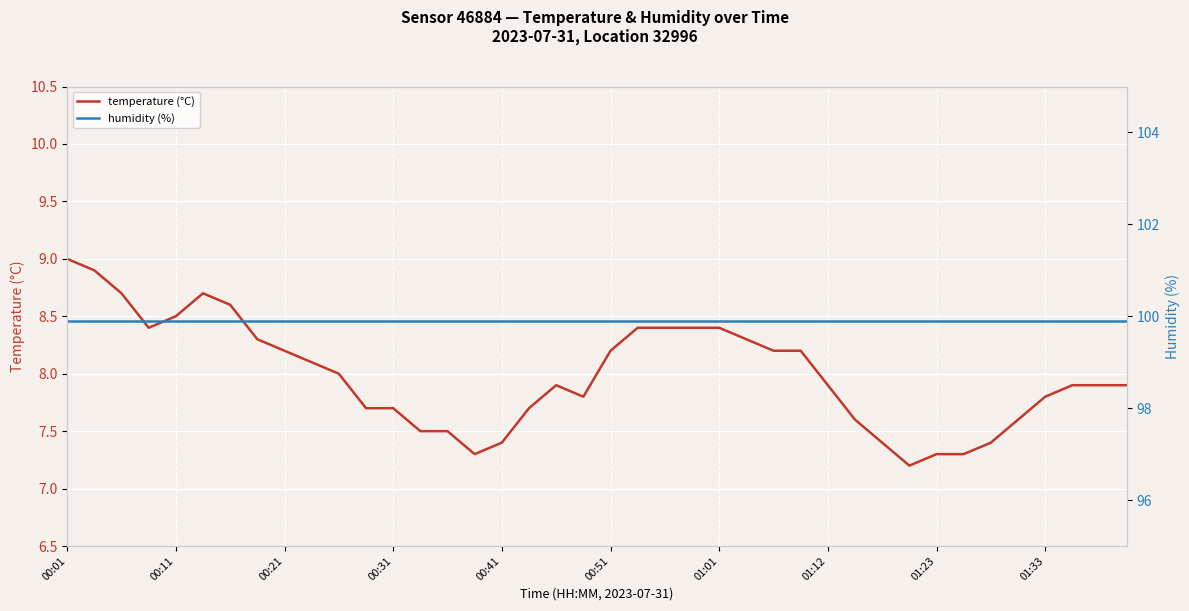

True or false: temperature (°C) and humidity (%) cross at least once.

False